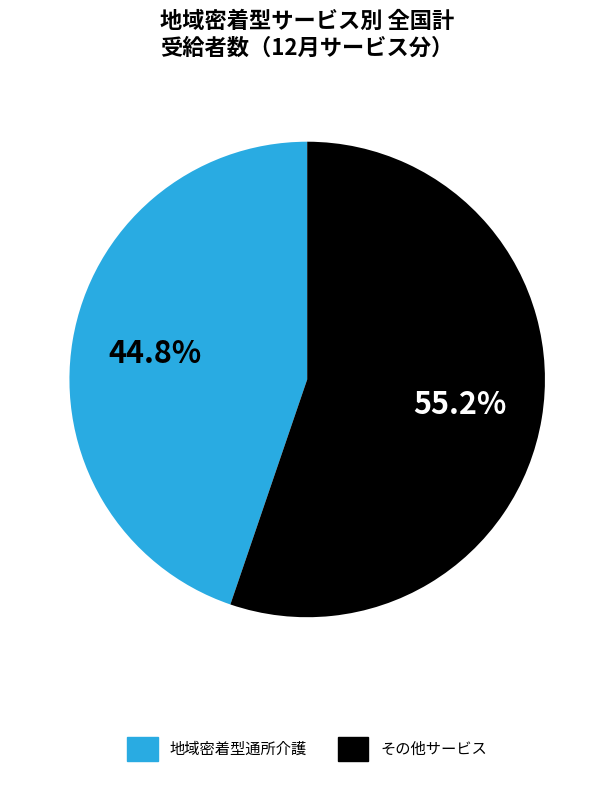

Does any single category account for the majority?

Yes